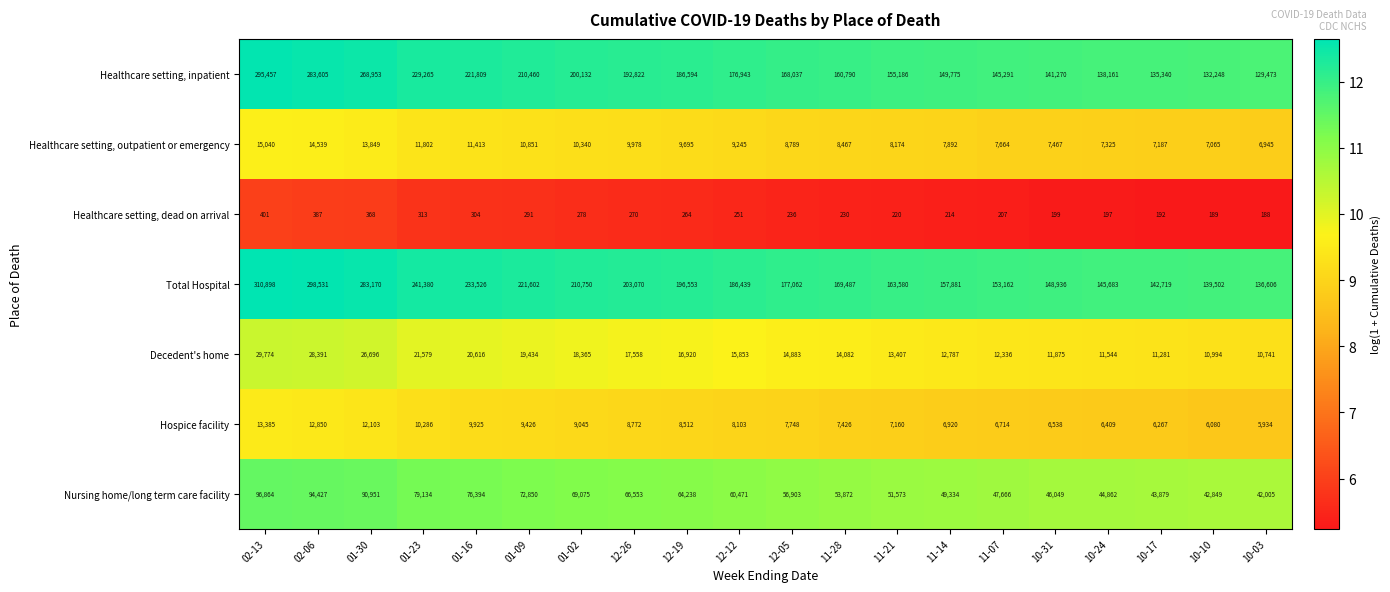

Rank the series by their maximum value, from highest to lowest.

Total Hospital, Healthcare setting, inpatient, Nursing home/long term care facility, Decedent's home, Healthcare setting, outpatient or emergency, Hospice facility, Healthcare setting, dead on arrival